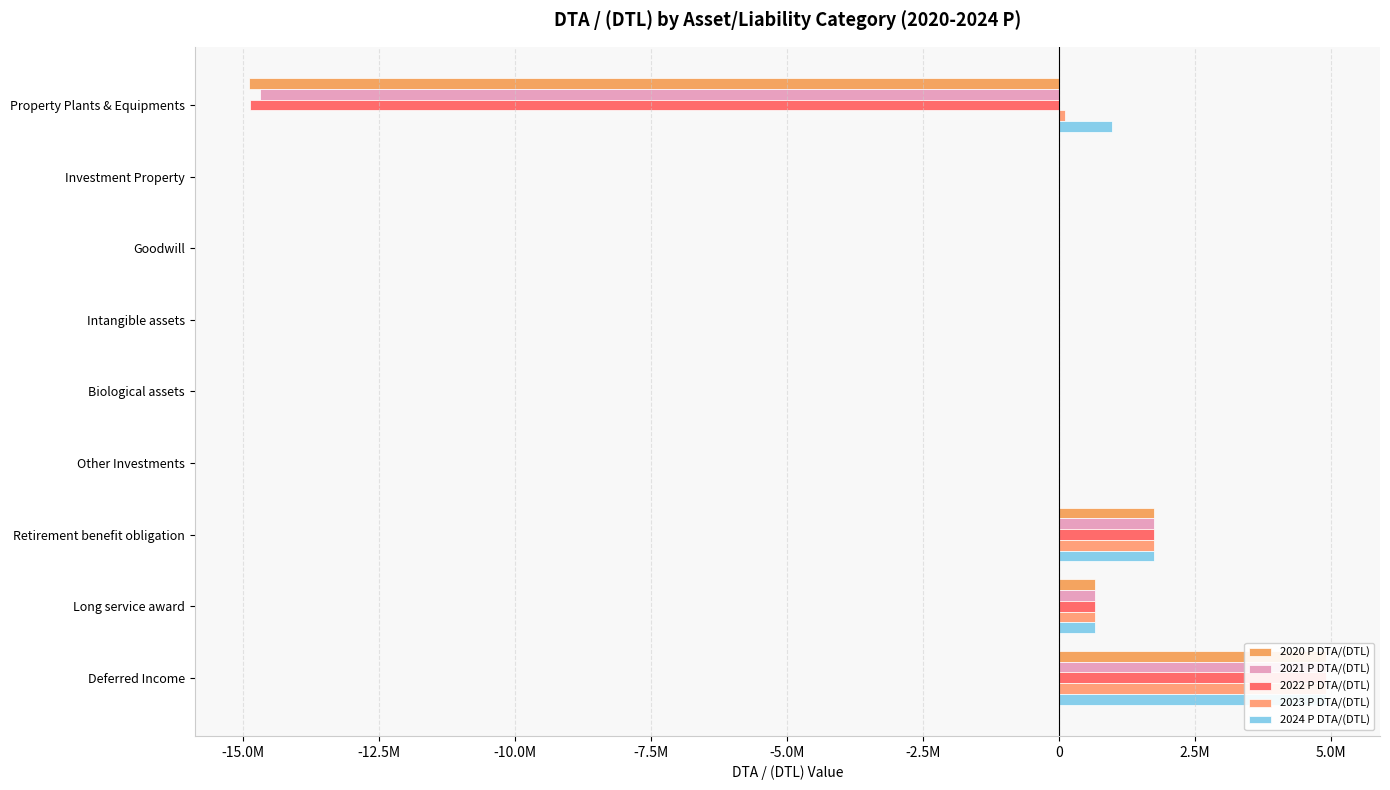

What is the difference between the maximum and second lowest values in the 2023 P DTA/(DTL) series?

4911300.0